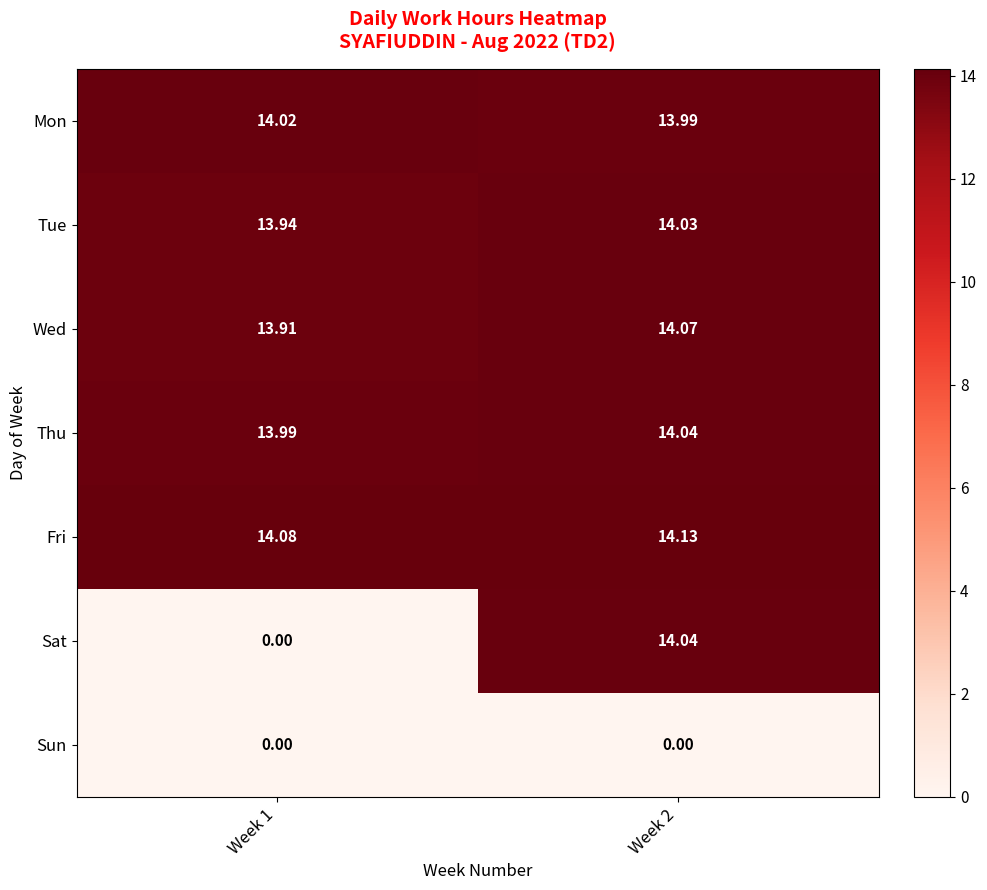

Which series has the largest total across all categories?

Fri